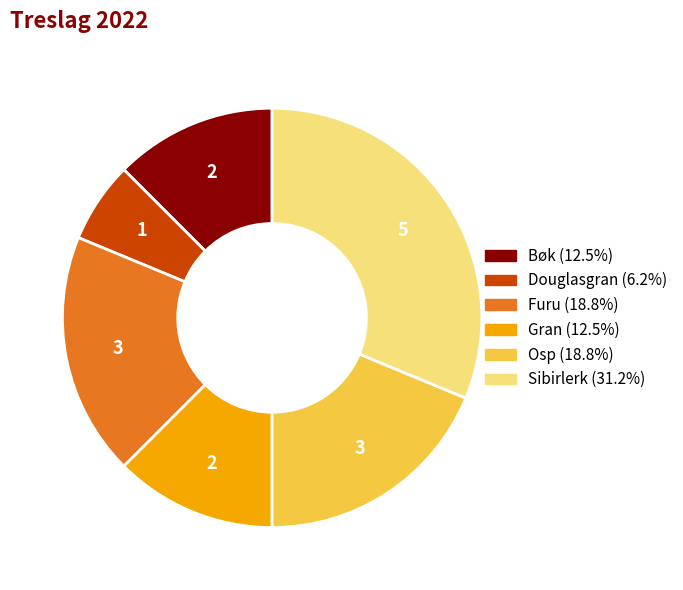

Is it true that Sibirlerk is 31% of the pie?

True